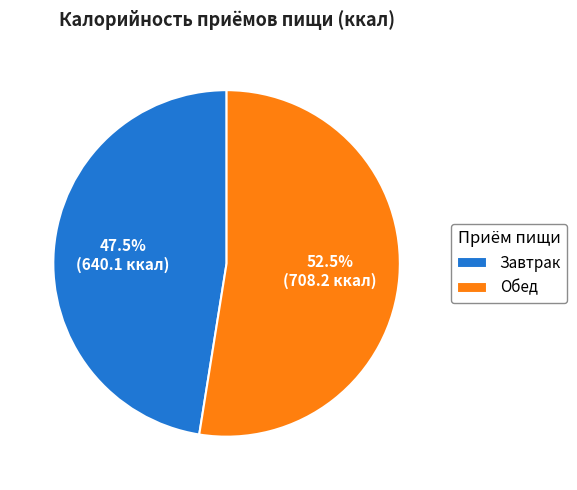

Which category has the biggest portion of the pie?

Обед